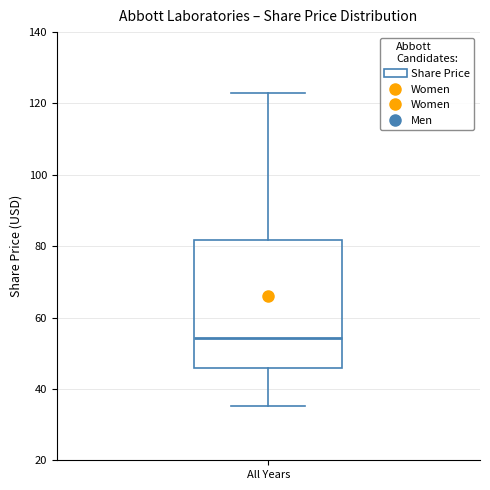

Where does the lower whisker of the box for All Years end on the y-axis? The values are not printed on the chart, so give them approximately, as read against the axis.

36